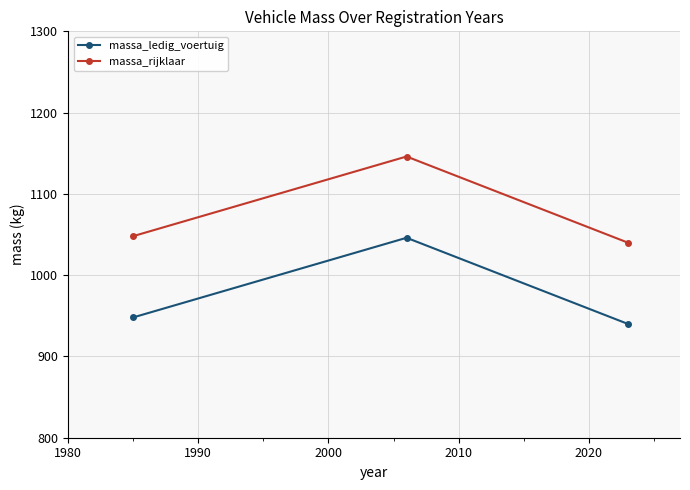

What is the lowest value of the massa_ledig_voertuig series?

940